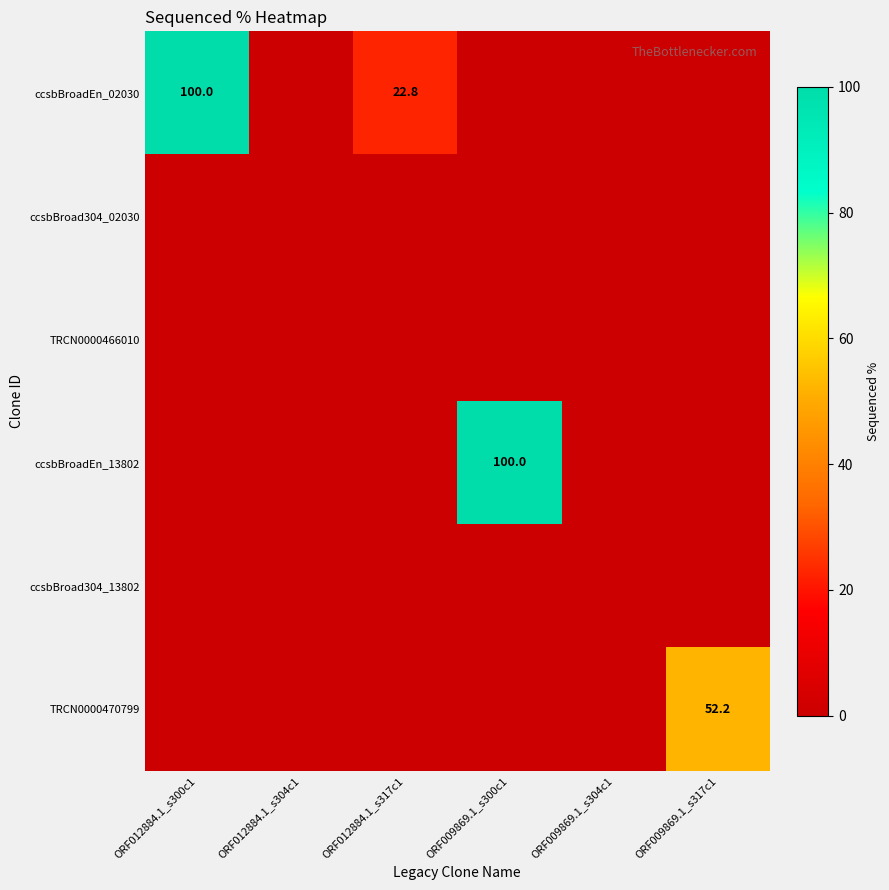

The value of ccsbBroadEn_02030 at ORF012884.1_s317c1 is 13.7. True or false?

False